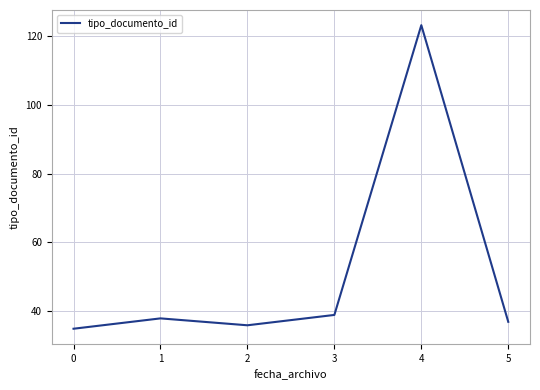

Does the chart display data point markers on the line(s)?

No